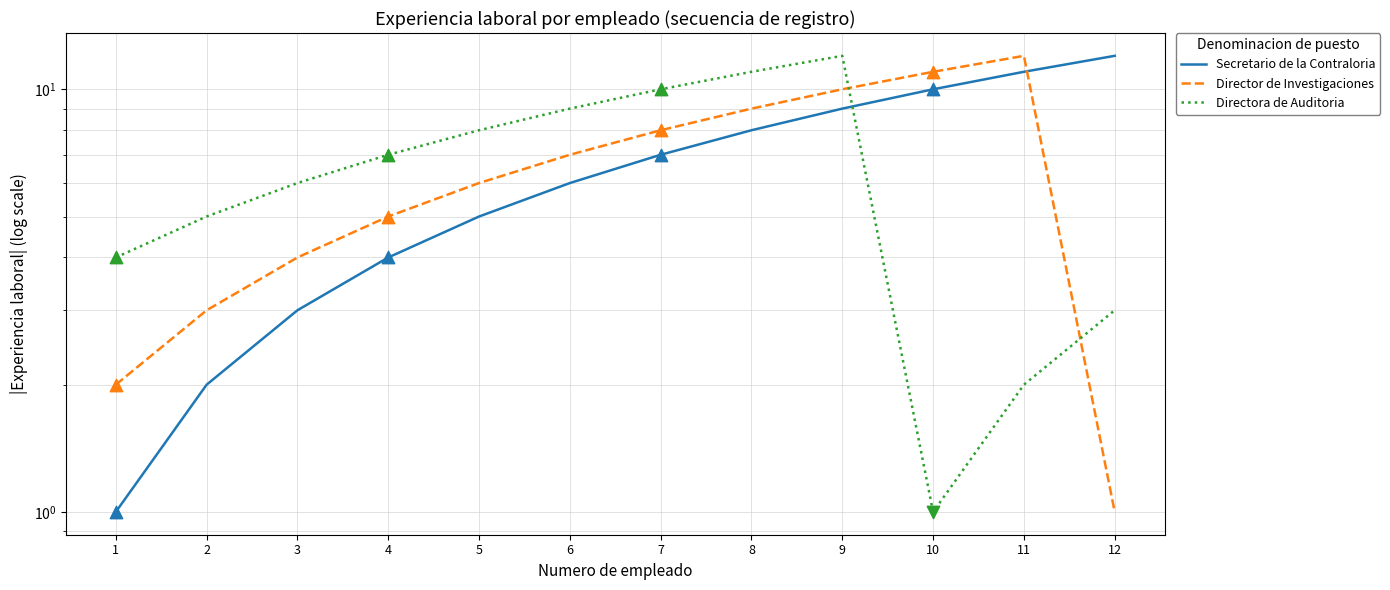

Which series has the largest total across all categories?

Secretario de la Contraloria